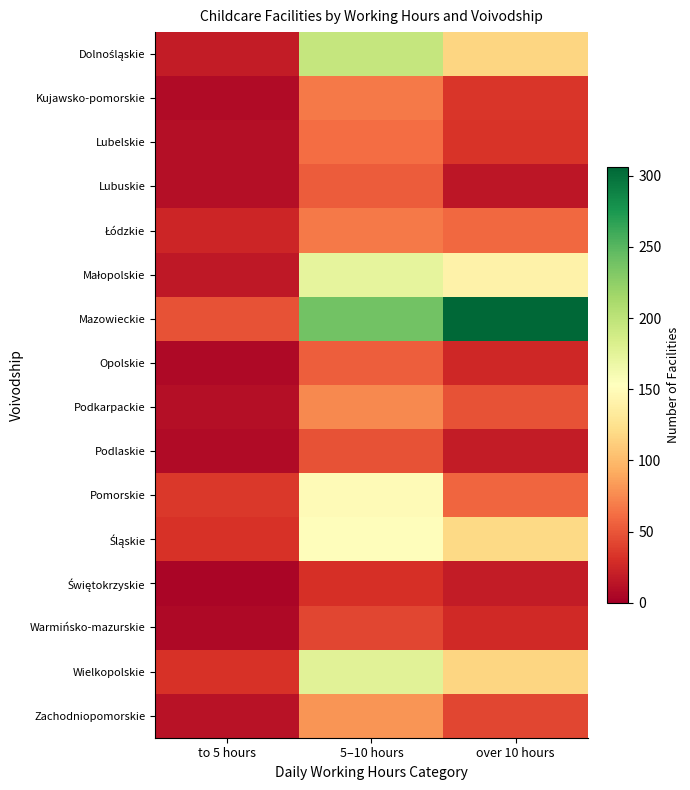

At which category does the chart reach its minimum across all series?

to 5 hours